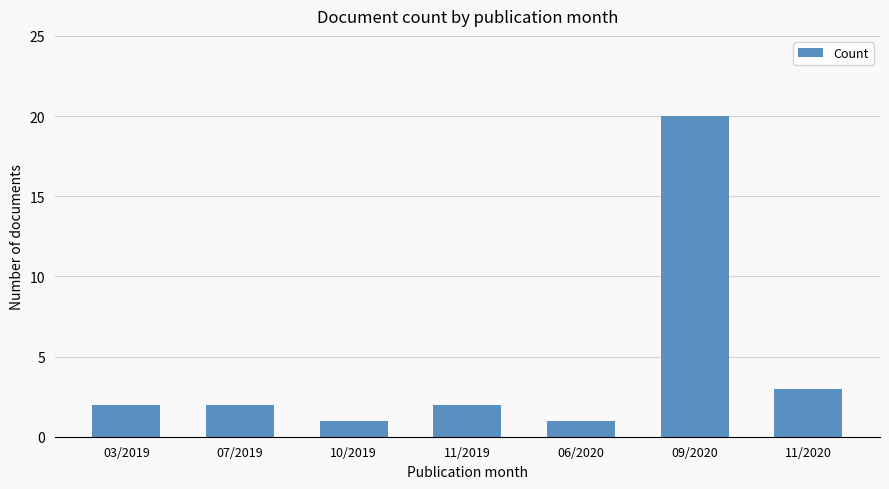

What is the label of the 5th bar from the left?

06/2020